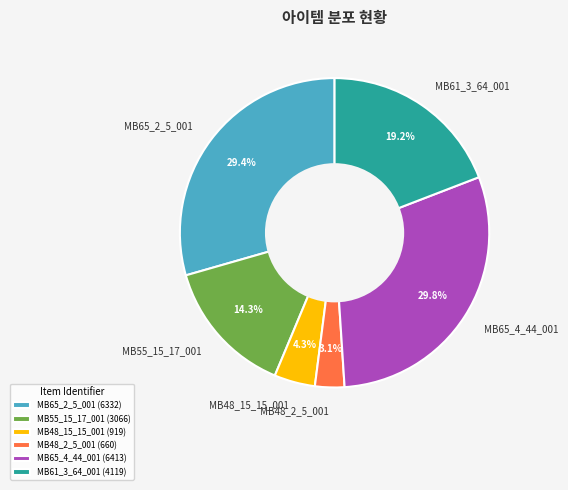

Do MB48_15_15_001 and MB55_15_17_001 together represent more than half of the pie?

No